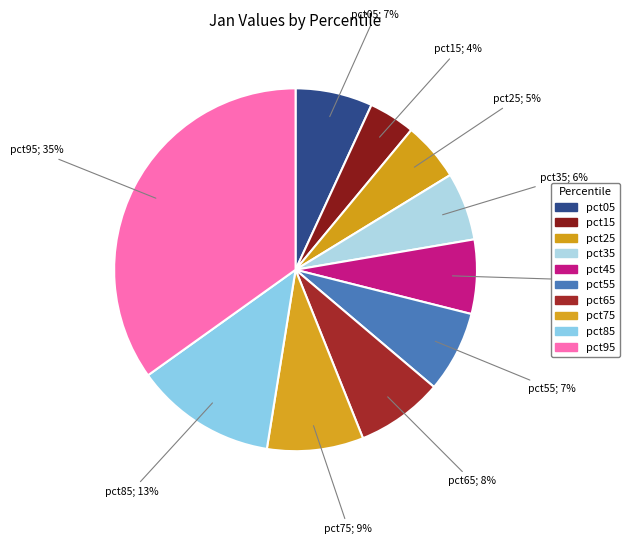

How much of the chart is everything except pct05?

93.1%